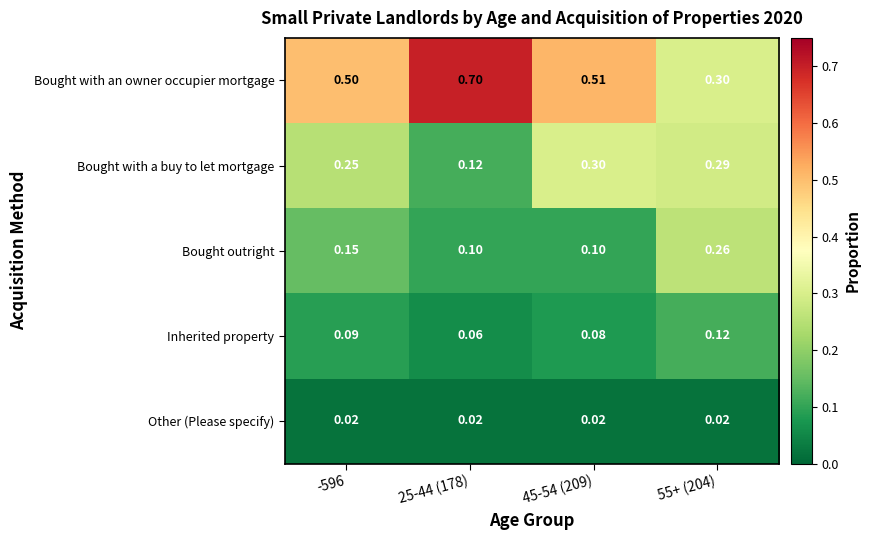

At how many categories does at least one series exceed 0?

4